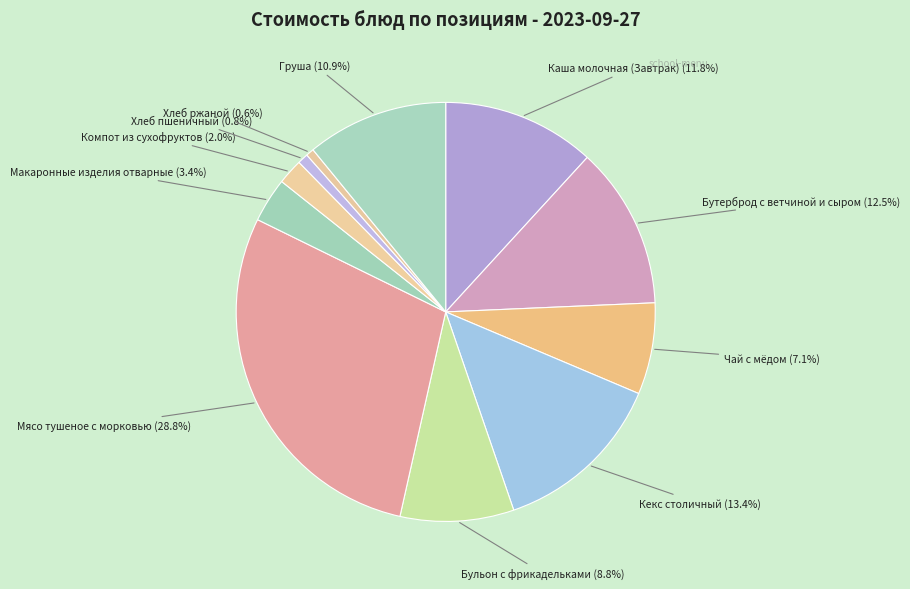

How many segments does this pie chart have?

11